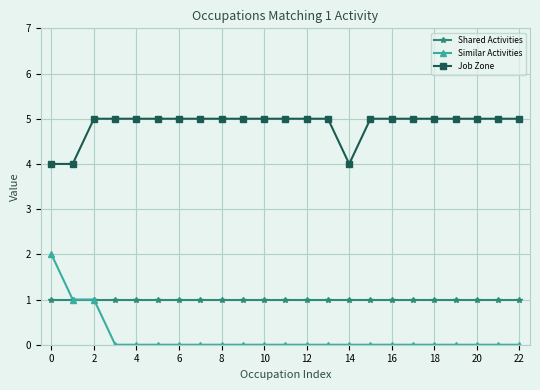

How many lines are shown in the chart?

3